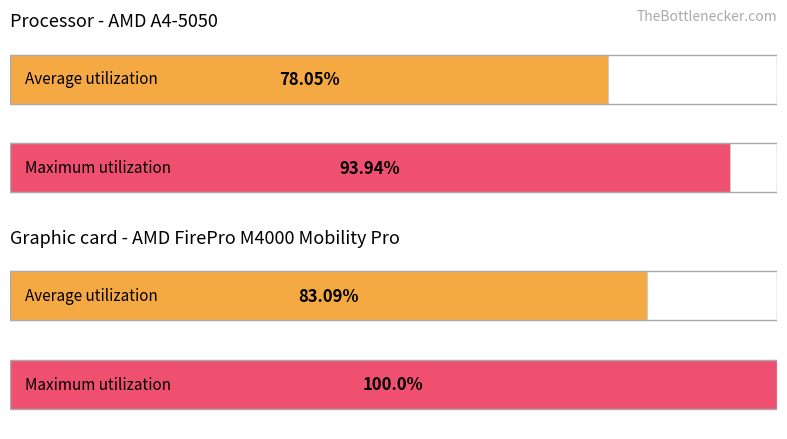

List the series in order of their peak value, lowest first.

Average utilization, Maximum utilization